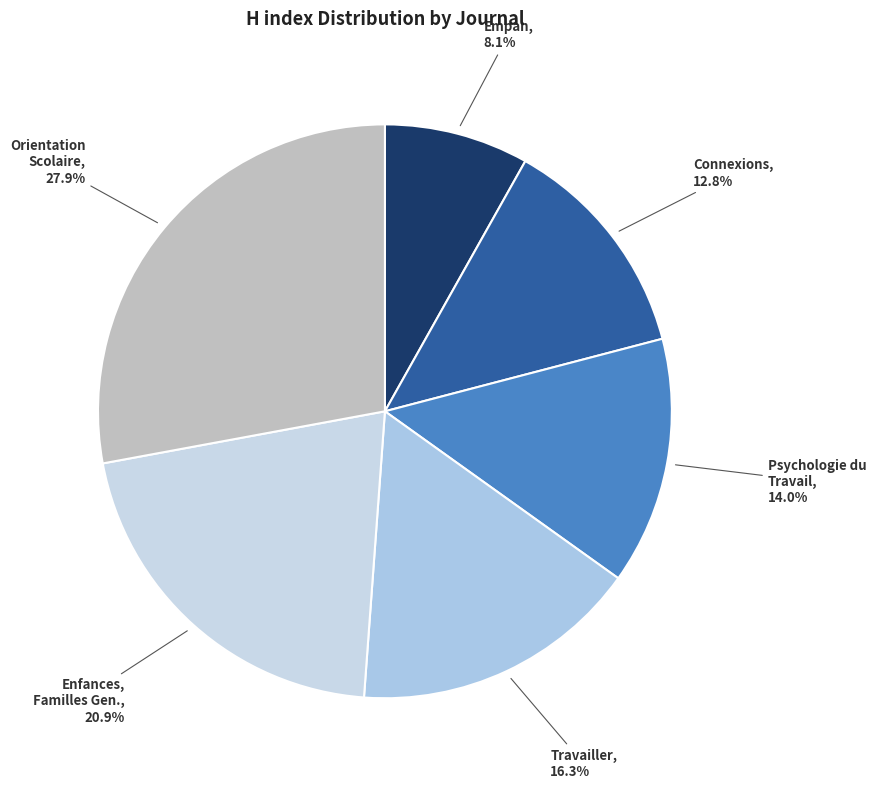

Count the number of slices in the pie.

6